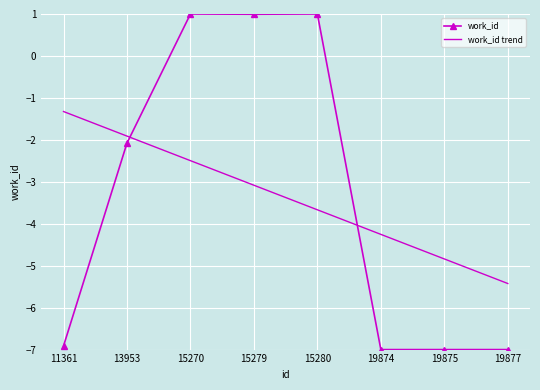

The value of work_id trend at 19874 is -1.8. True or false?

False